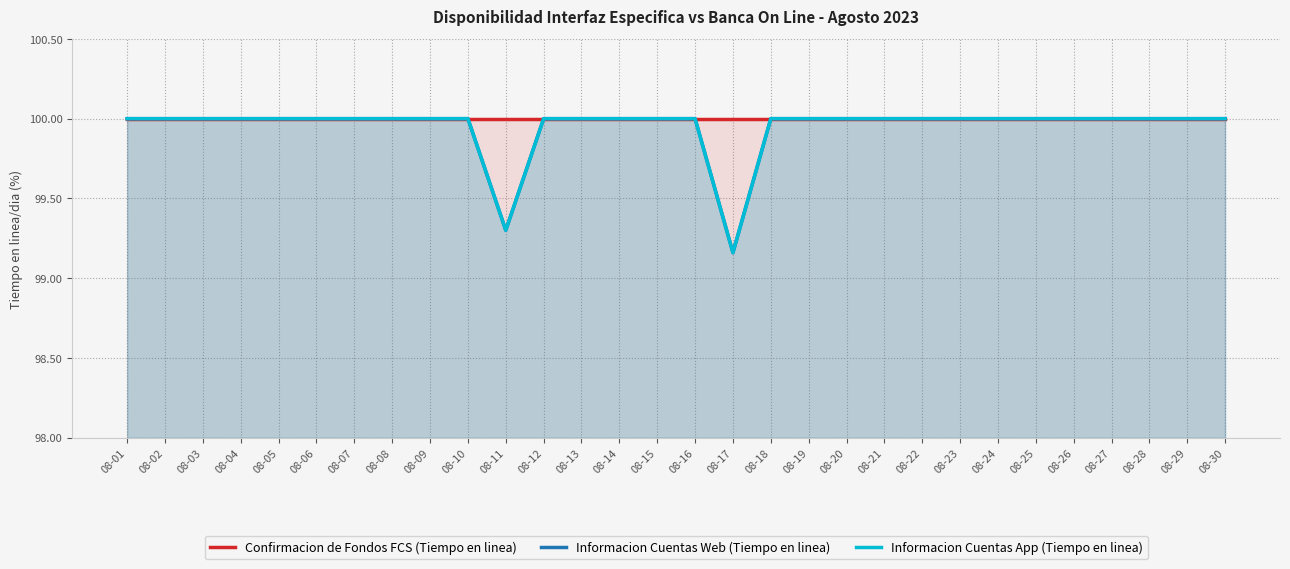

What is the sum of the Informacion Cuentas App (Tiempo en linea) values at 08-14 and 08-01?

200.0